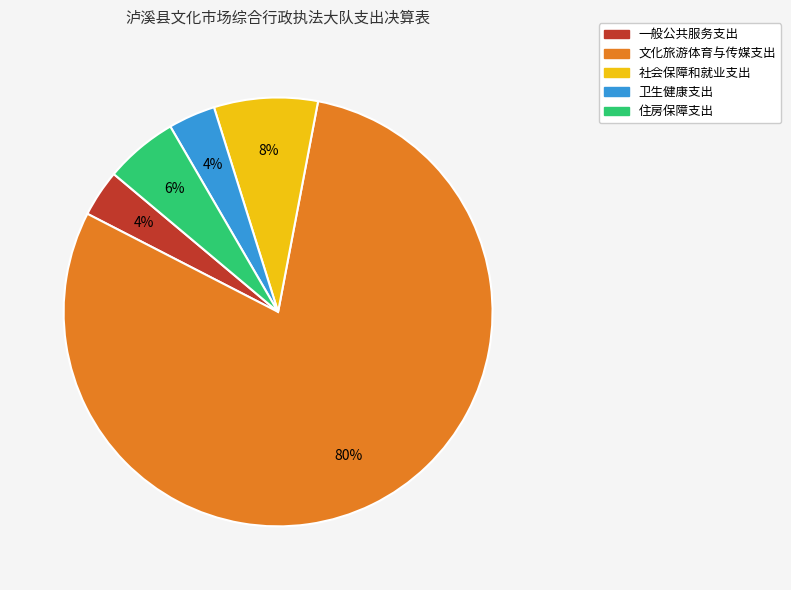

What is the ratio of the value at 一般公共服务支出 to the value at 卫生健康支出?

1.0